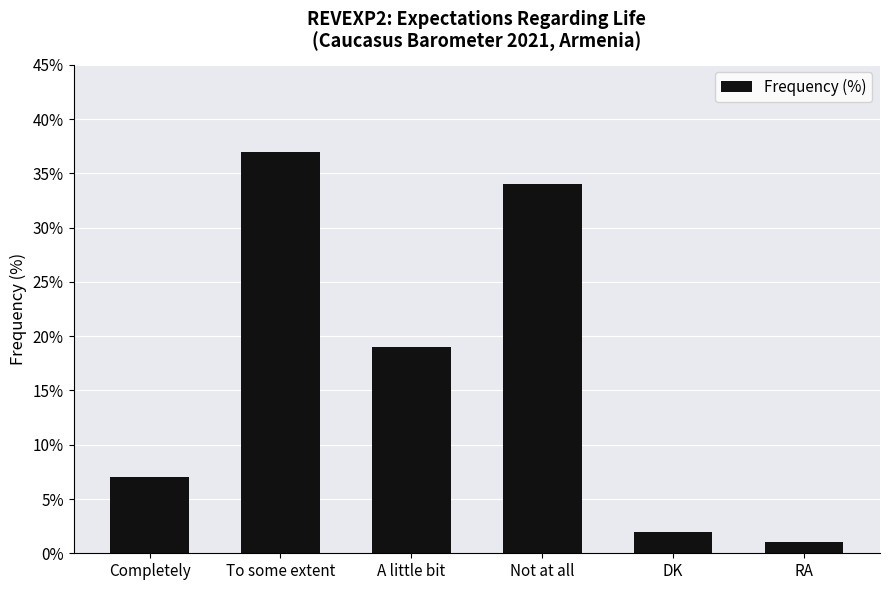

The chart shows a value of 37 at To some extent. True or false?

True